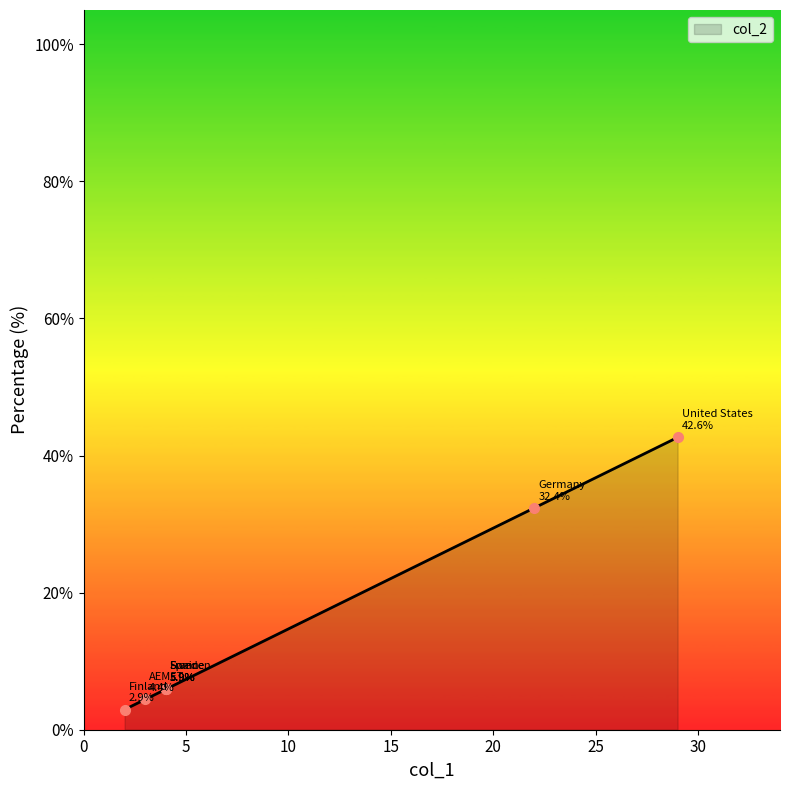

What is the ratio of the value at Finland to the value at Germany?

0.1